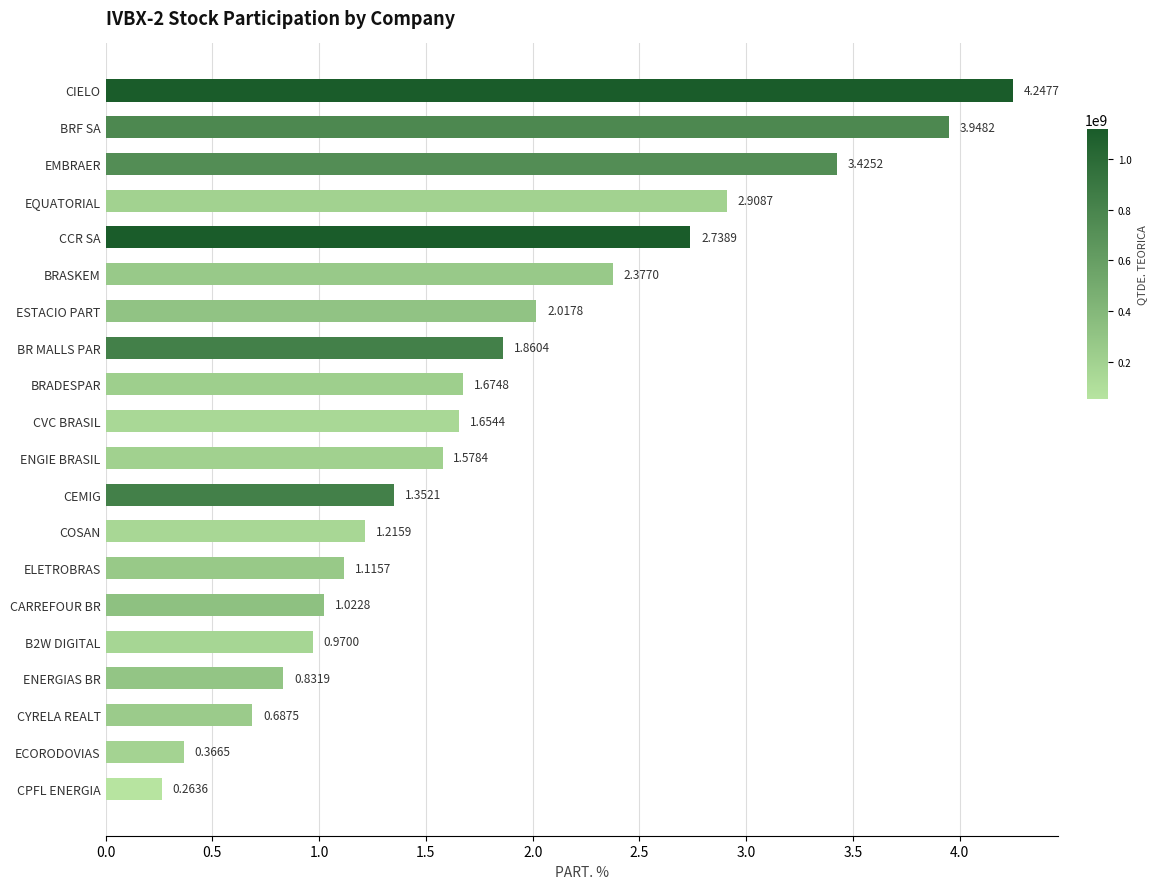

Which has a higher value, CARREFOUR BR or CEMIG?

CEMIG